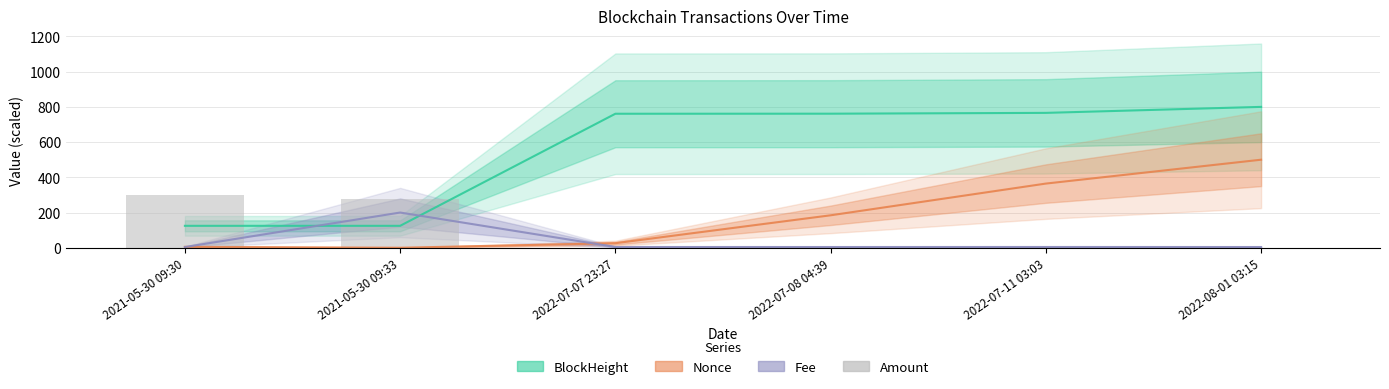

Rank the series at 2022-07-11 03:03 from lowest to highest value.

Amount, Fee, Nonce, BlockHeight